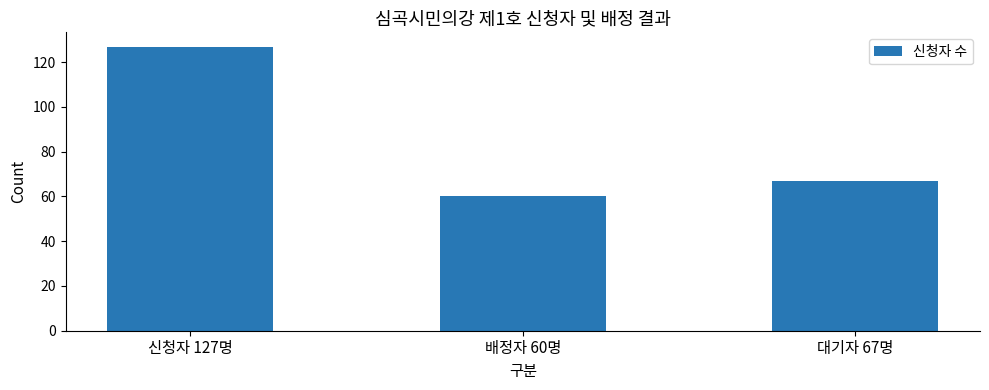

What is the difference between the second highest and minimum values?

7